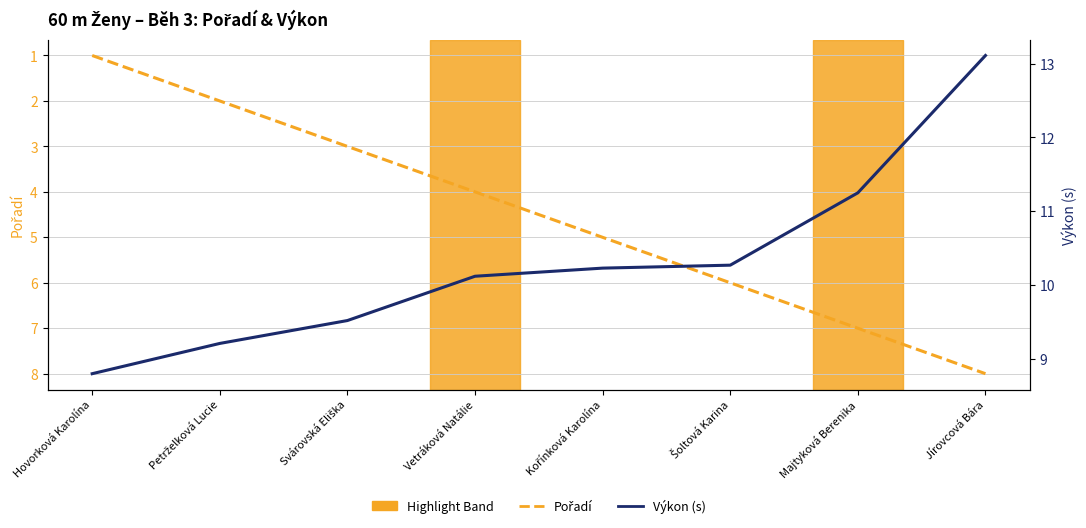

Does the chart display data point markers on the line(s)?

No